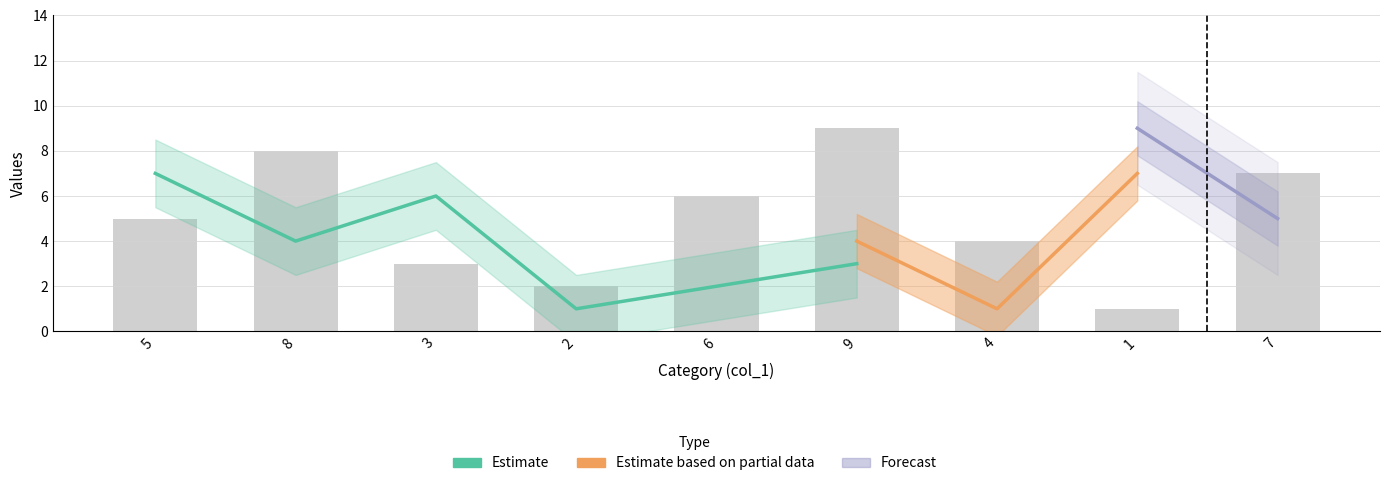

Is it true that col_2 equals 5 at 5?

True